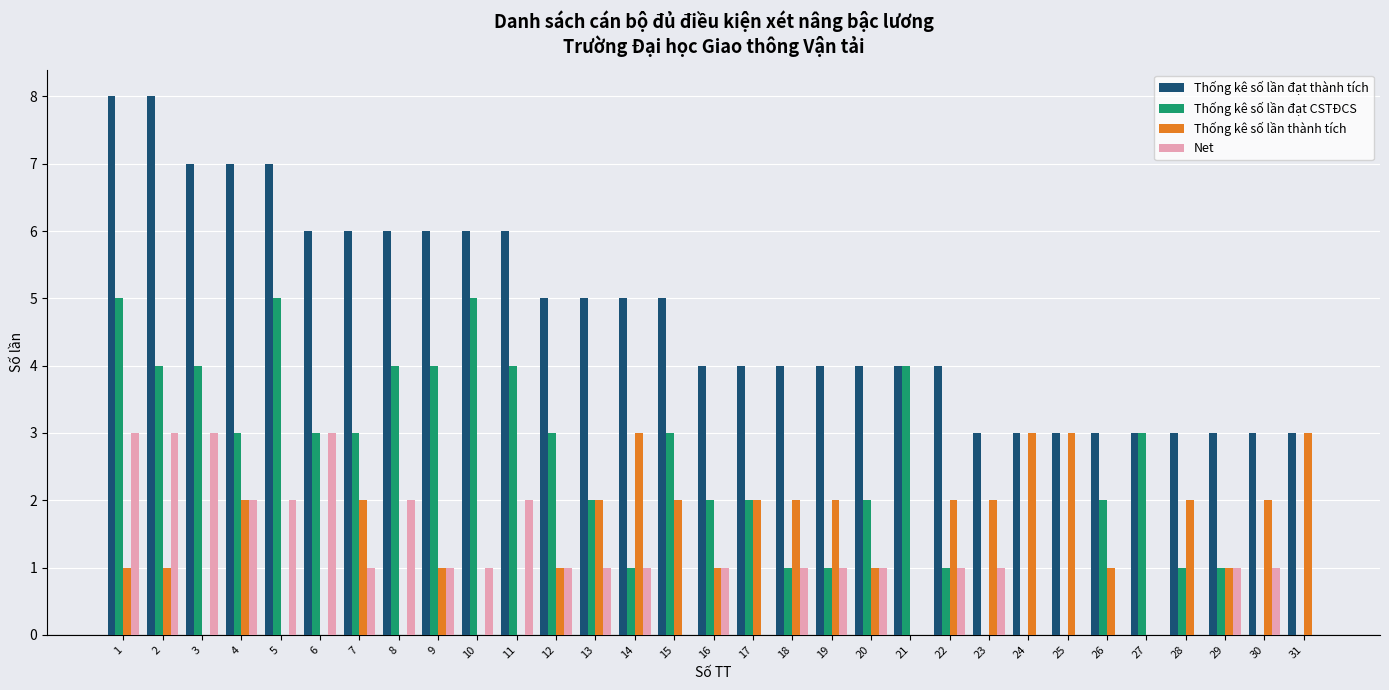

What is the total value across all series at 28?

6